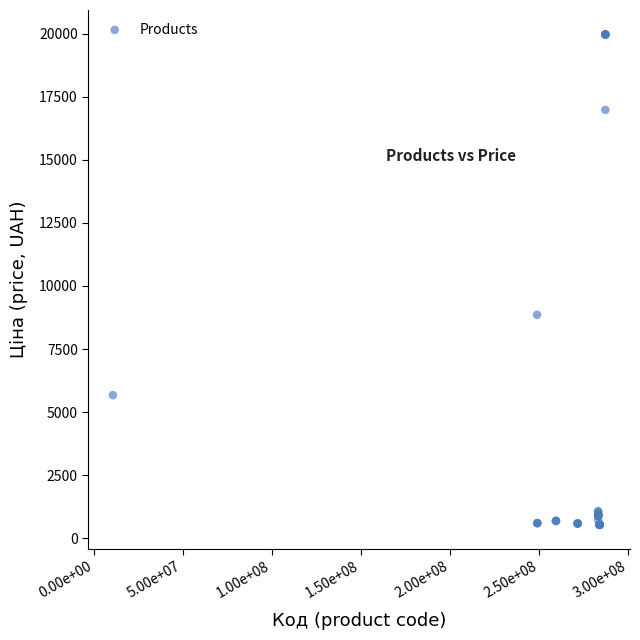

What Y value in the scatter plot is closest to 10251?

8856.7